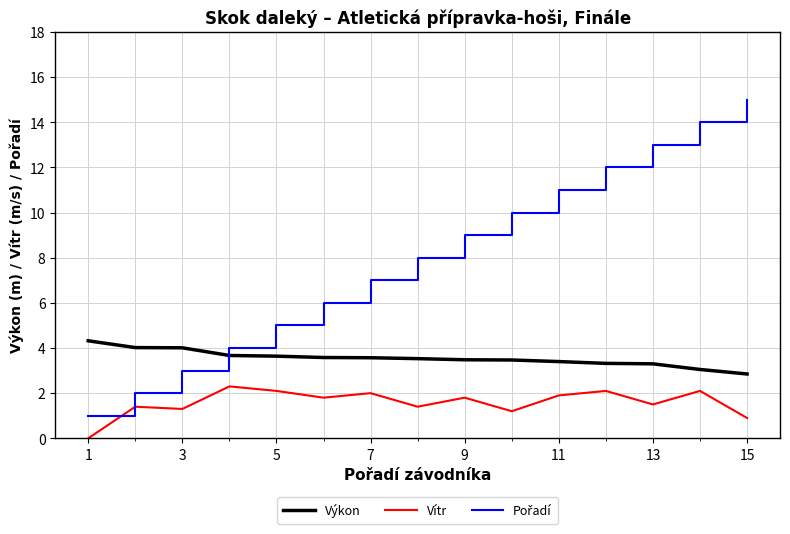

What is the maximum value for Výkon?

4.3